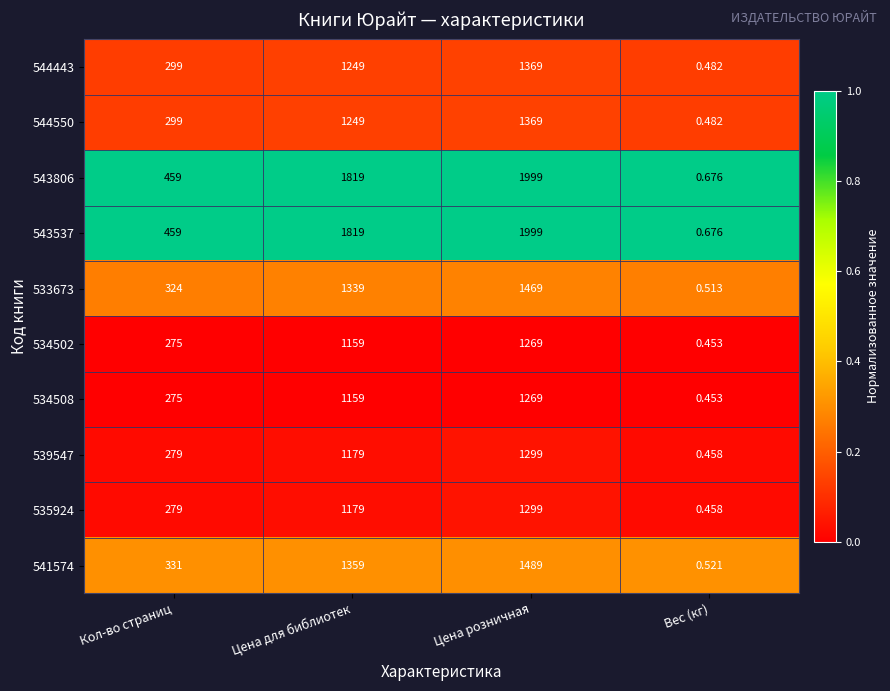

At how many categories does at least one series exceed 0?

4